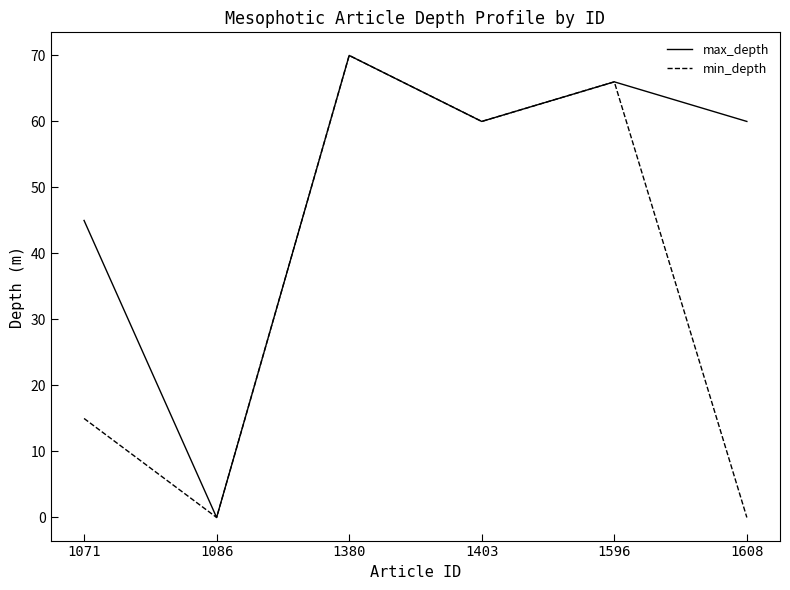

Where is min_depth nearest to the value 35?

1071